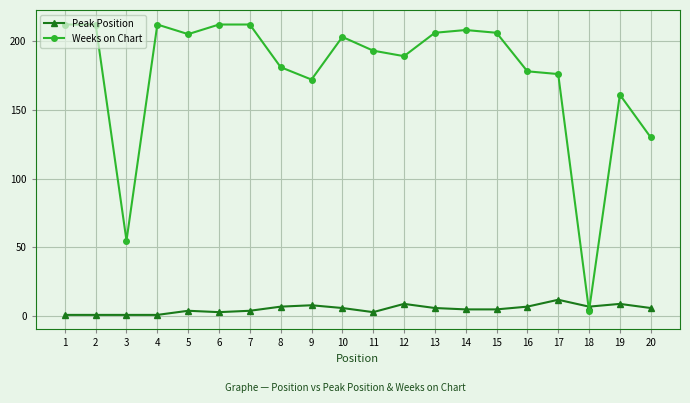

Rank the series by their maximum value, from highest to lowest.

Weeks on Chart, Peak Position